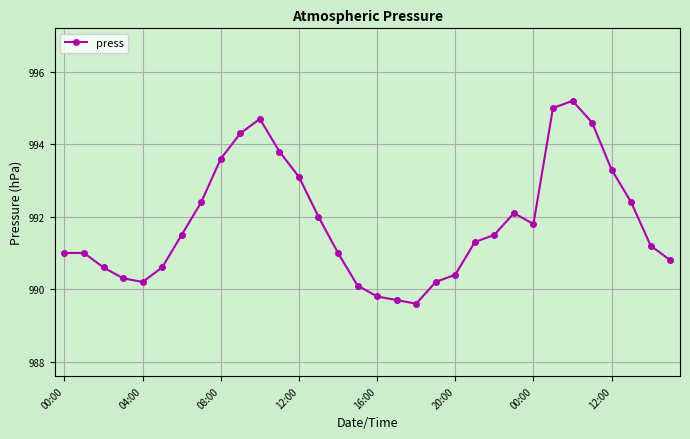

Does the chart display data point markers on the line(s)?

Yes